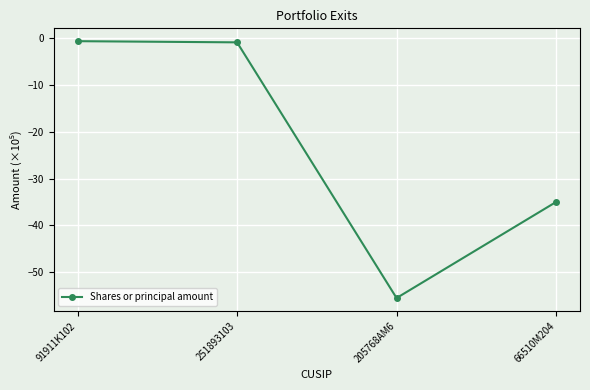

The value at 66510M204 is -35.0. True or false?

True